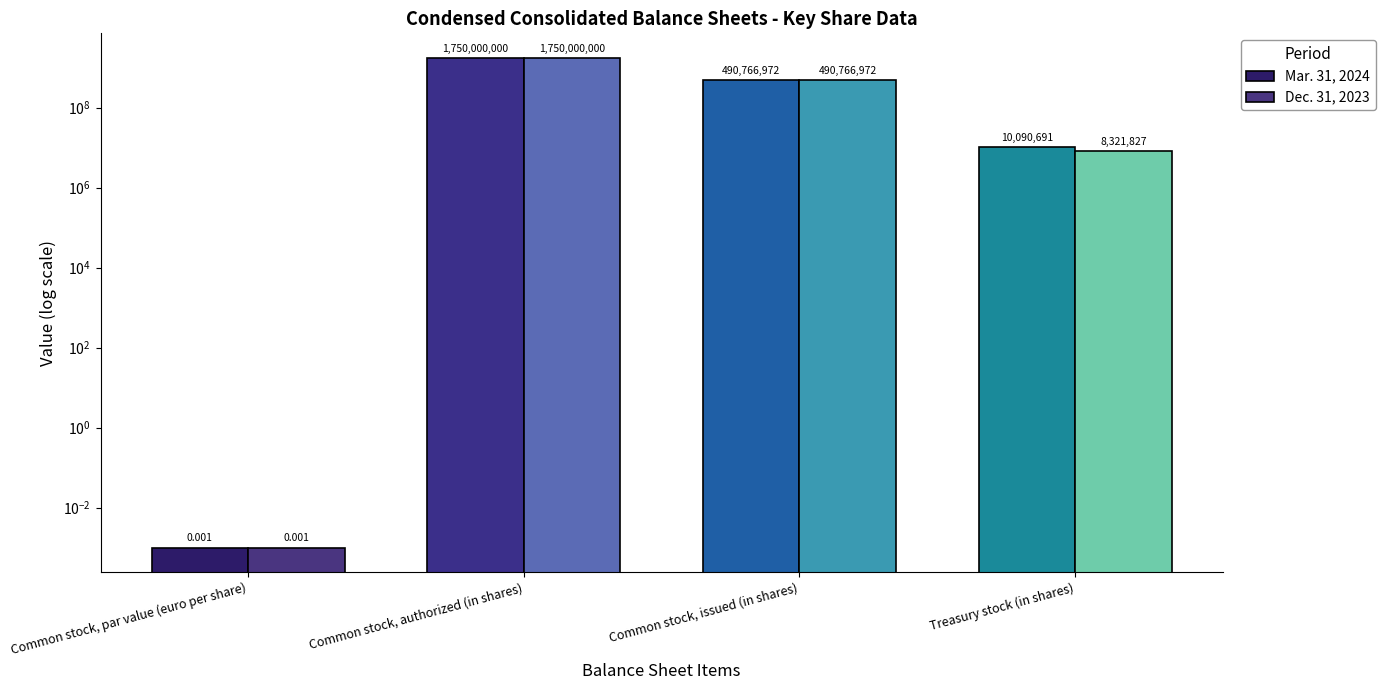

At how many categories does at least one series exceed 1394836957?

1